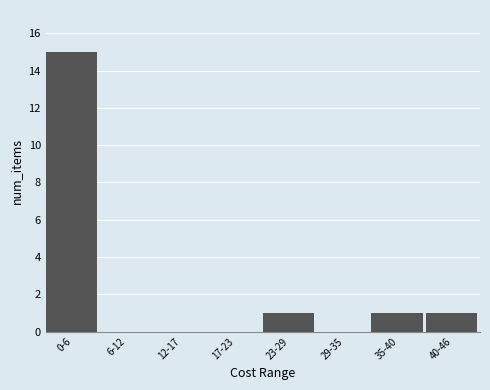

Reading left to right, extract all data points from this chart.

0-6=15	6-12=0	12-17=0	17-23=0	23-29=1	29-35=0	35-40=1	40-46=1